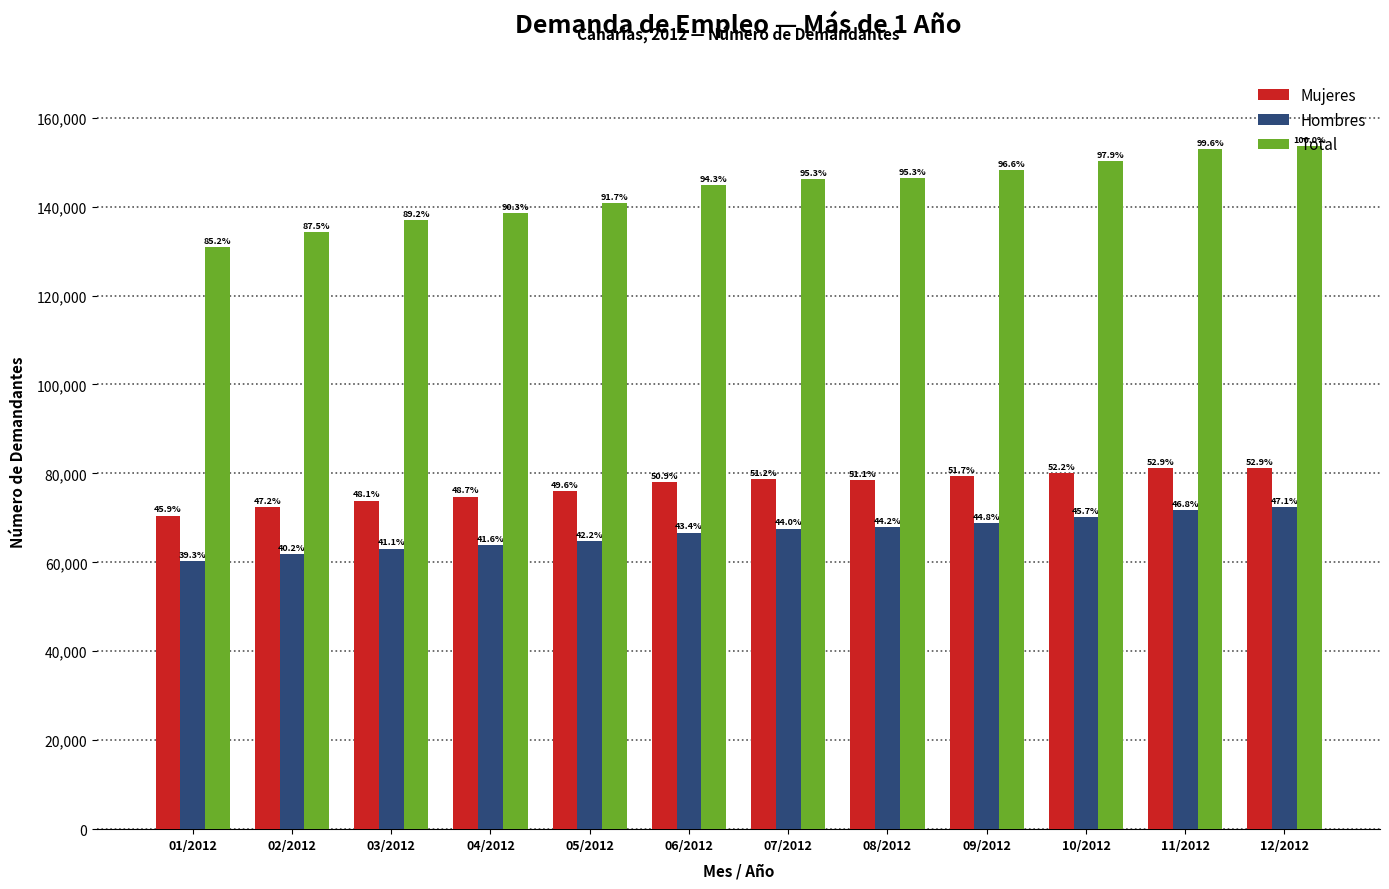

How many bars are there in each group?

3